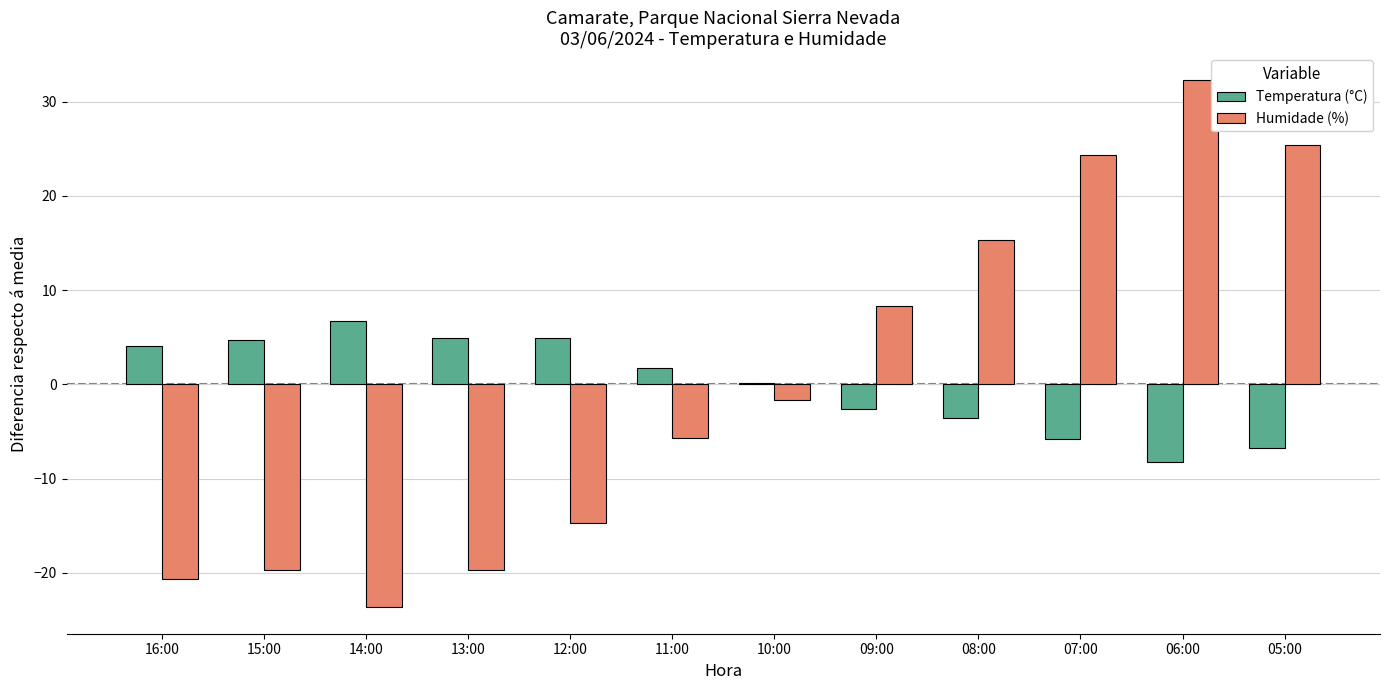

What is the sum of the Humidade (%) values at 05:00 and 14:00?

1.7